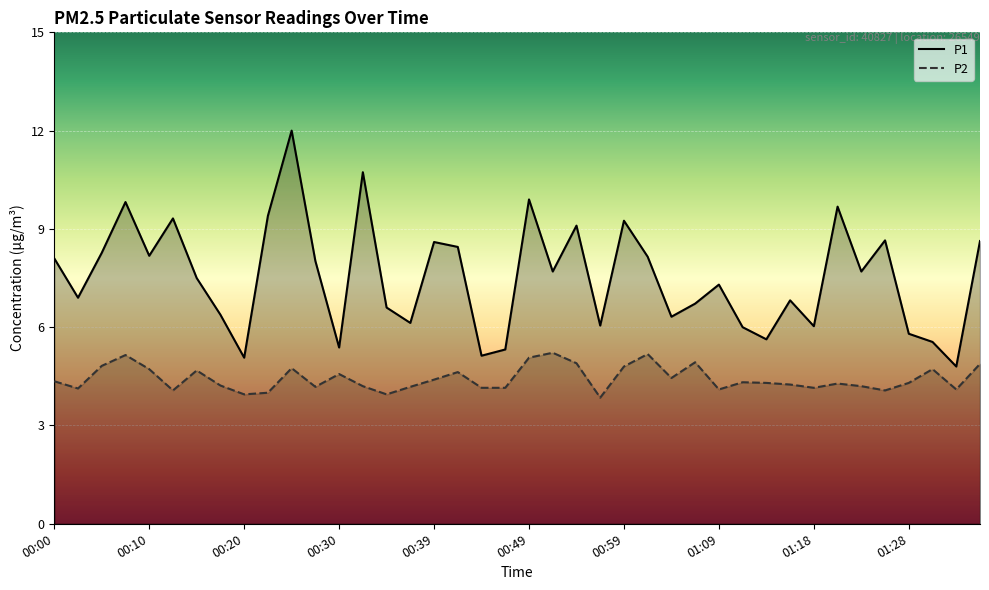

What is the sum of all P1 values?

301.1